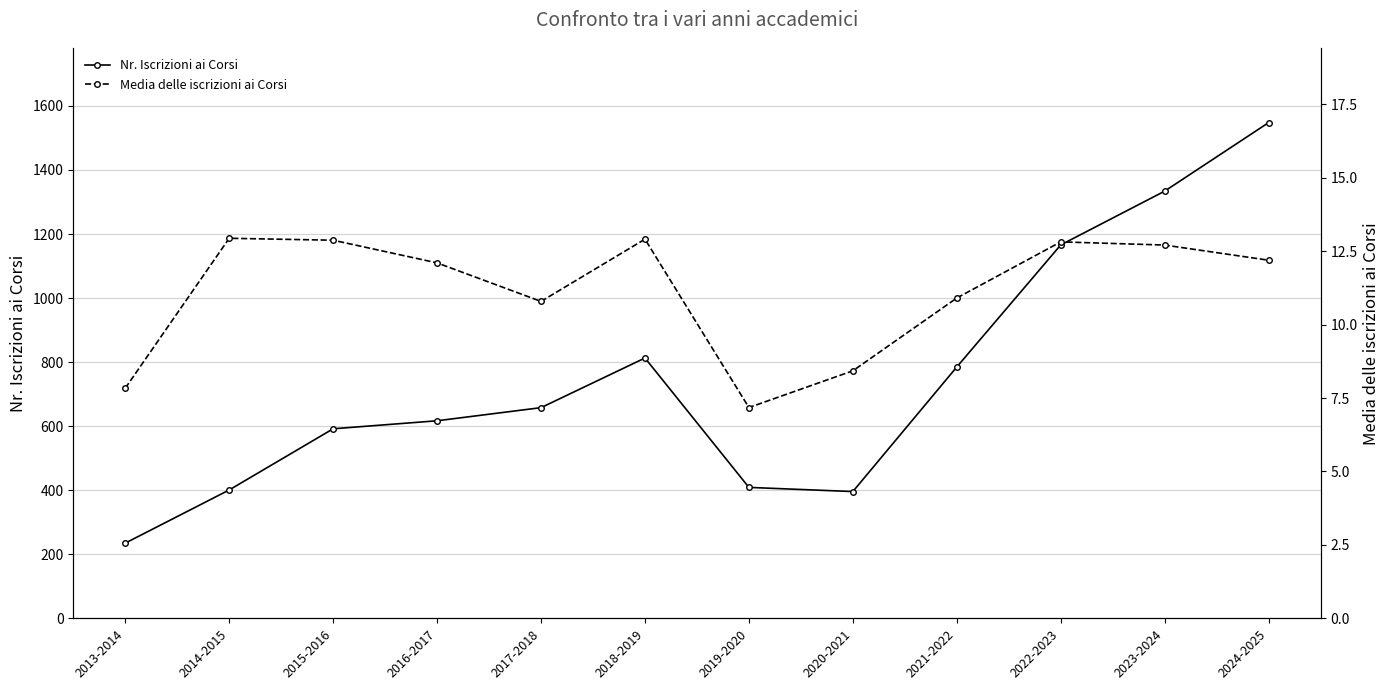

Which series has the widest spread of values?

Nr. Iscrizioni ai Corsi